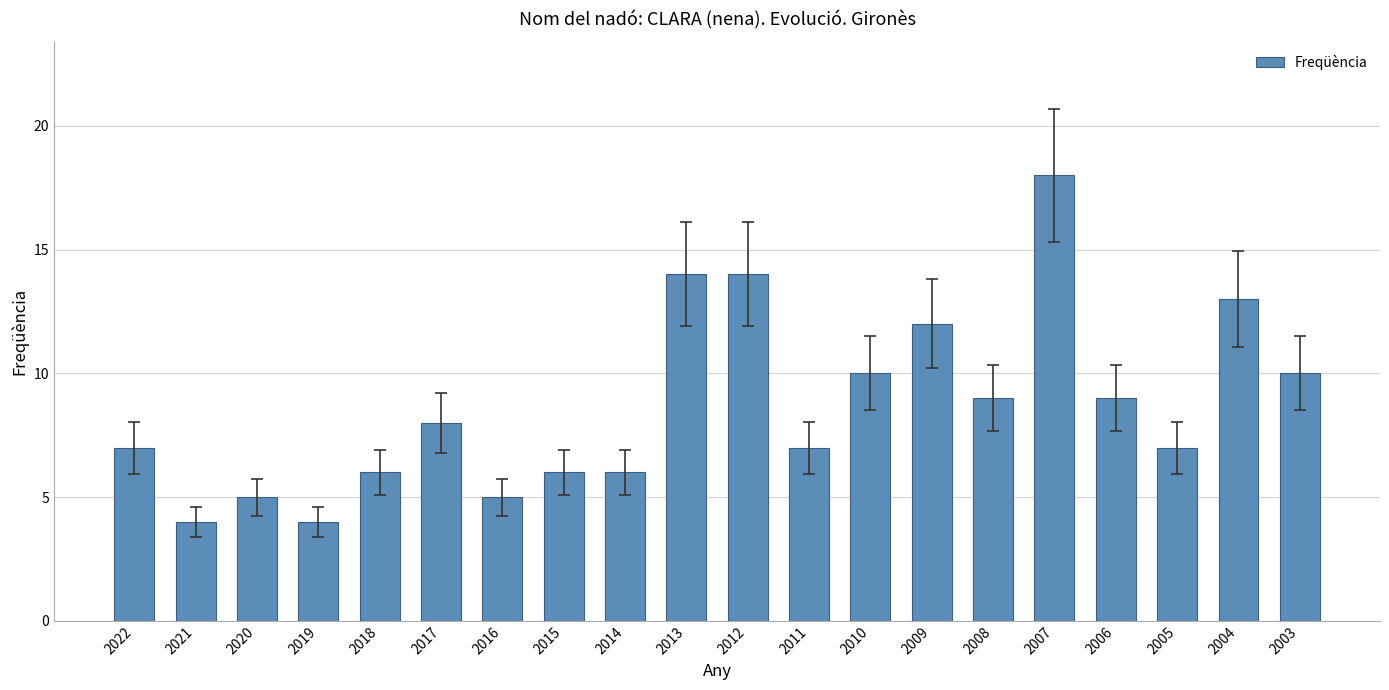

Which label corresponds to the largest value in the chart?

2007